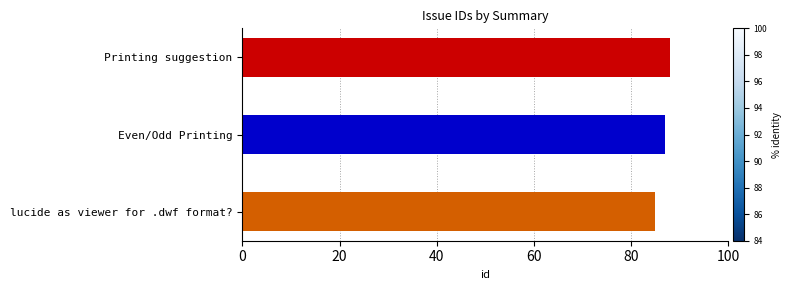

What is the value of the 1st bar from the left?

85